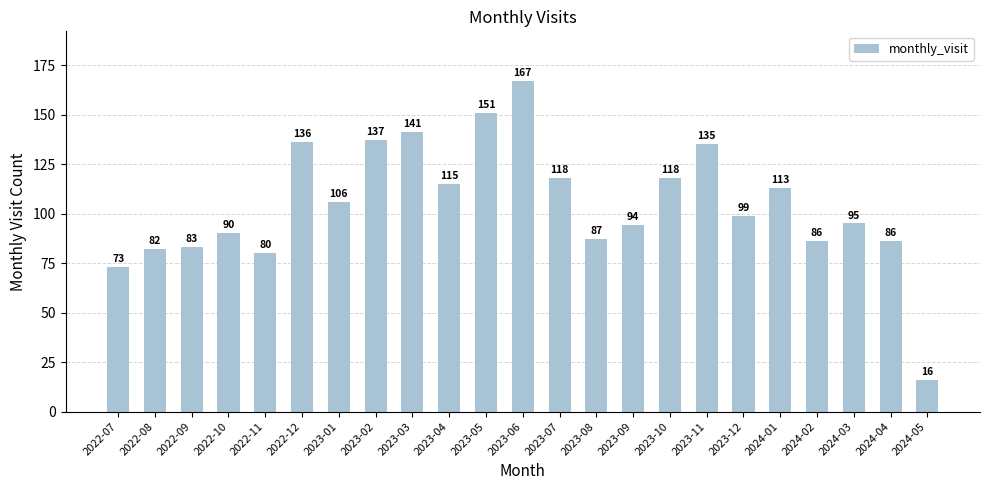

What value does the data have at 2023-12, to the nearest 50?

100